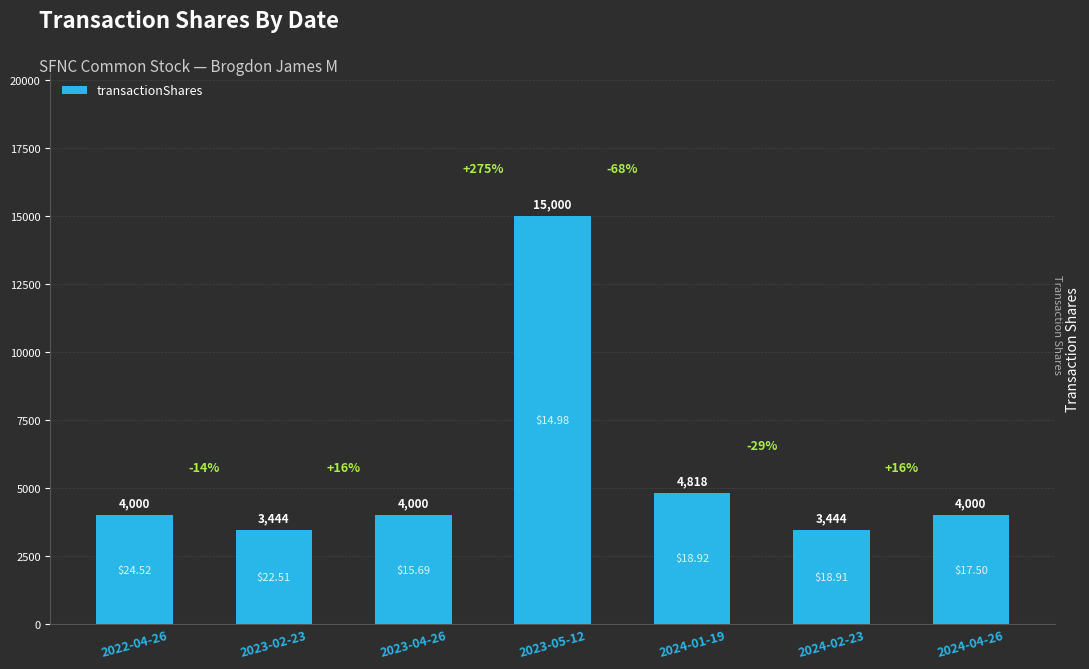

Is it true that the value at 2022-04-26 is 4000?

True